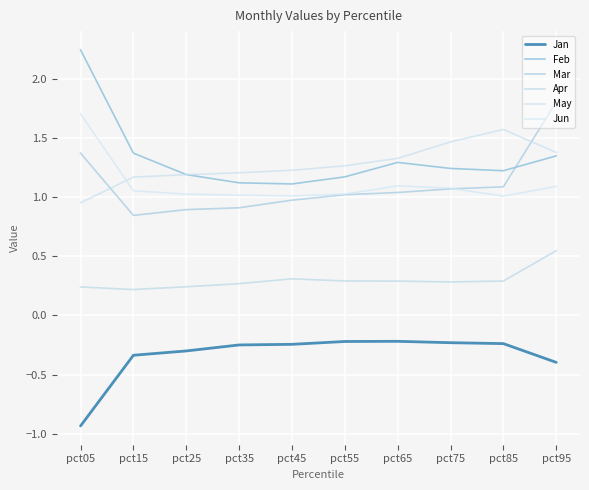

Count the number of data series in this chart.

6